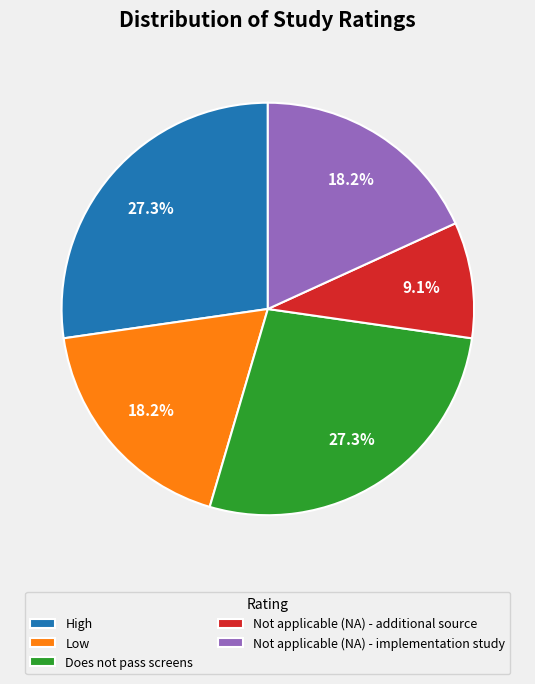

What percentage is the Not applicable (NA) - additional source slice, to the nearest percent?

9%